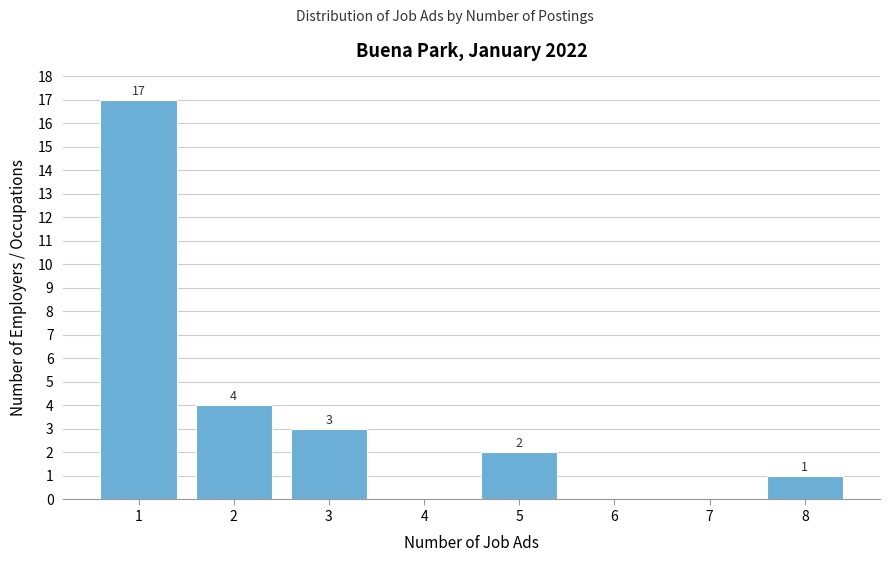

Which range on the x-axis has the tallest bar?

0.5 to 1.5